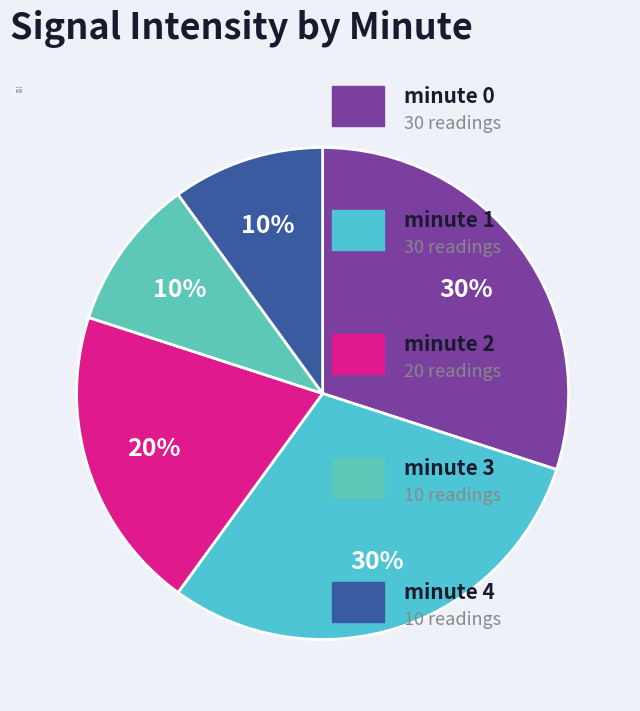

Which has a higher value, minute 0 or minute 1?

minute 0